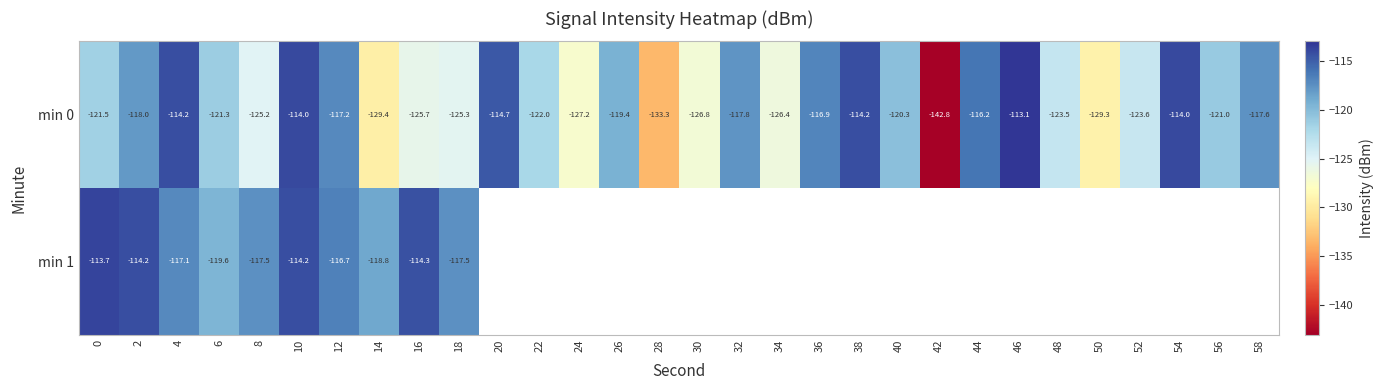

What is the maximum value for min 0?

-113.1